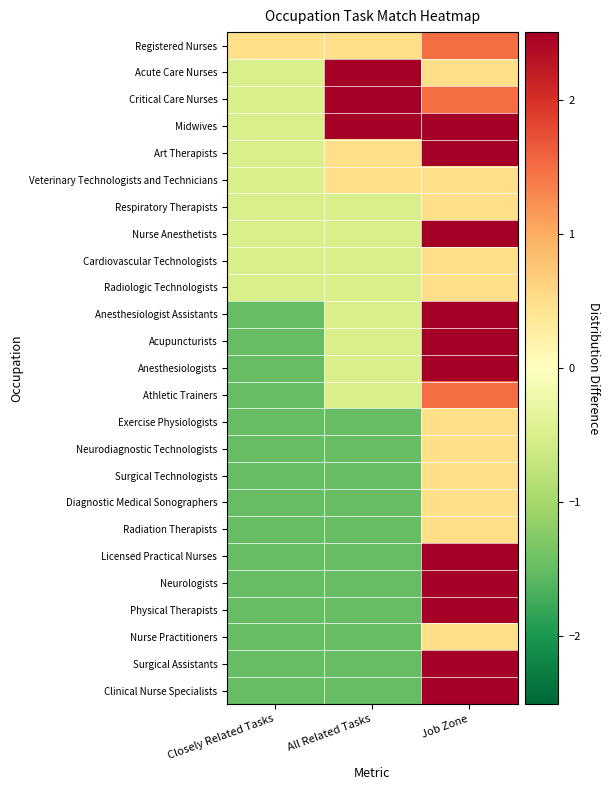

Reading right to left, list all the values displayed in this chart.

Registered Nurses: Job Zone=1.5	All Related Tasks=0.5	Closely Related Tasks=0.5
Acute Care Nurses: Job Zone=0.5	All Related Tasks=2.5	Closely Related Tasks=-0.5
Critical Care Nurses: Job Zone=1.5	All Related Tasks=2.5	Closely Related Tasks=-0.5
Midwives: Job Zone=2.5	All Related Tasks=2.5	Closely Related Tasks=-0.5
Art Therapists: Job Zone=2.5	All Related Tasks=0.5	Closely Related Tasks=-0.5
Veterinary Technologists and Technicians: Job Zone=0.5	All Related Tasks=0.5	Closely Related Tasks=-0.5
Respiratory Therapists: Job Zone=0.5	All Related Tasks=-0.5	Closely Related Tasks=-0.5
Nurse Anesthetists: Job Zone=2.5	All Related Tasks=-0.5	Closely Related Tasks=-0.5
Cardiovascular Technologists: Job Zone=0.5	All Related Tasks=-0.5	Closely Related Tasks=-0.5
Radiologic Technologists: Job Zone=0.5	All Related Tasks=-0.5	Closely Related Tasks=-0.5
Anesthesiologist Assistants: Job Zone=2.5	All Related Tasks=-0.5	Closely Related Tasks=-1.5
Acupuncturists: Job Zone=2.5	All Related Tasks=-0.5	Closely Related Tasks=-1.5
Anesthesiologists: Job Zone=2.5	All Related Tasks=-0.5	Closely Related Tasks=-1.5
Athletic Trainers: Job Zone=1.5	All Related Tasks=-0.5	Closely Related Tasks=-1.5
Exercise Physiologists: Job Zone=0.5	All Related Tasks=-1.5	Closely Related Tasks=-1.5
Neurodiagnostic Technologists: Job Zone=0.5	All Related Tasks=-1.5	Closely Related Tasks=-1.5
Surgical Technologists: Job Zone=0.5	All Related Tasks=-1.5	Closely Related Tasks=-1.5
Diagnostic Medical Sonographers: Job Zone=0.5	All Related Tasks=-1.5	Closely Related Tasks=-1.5
Radiation Therapists: Job Zone=0.5	All Related Tasks=-1.5	Closely Related Tasks=-1.5
Licensed Practical Nurses: Job Zone=2.5	All Related Tasks=-1.5	Closely Related Tasks=-1.5
Neurologists: Job Zone=2.5	All Related Tasks=-1.5	Closely Related Tasks=-1.5
Physical Therapists: Job Zone=2.5	All Related Tasks=-1.5	Closely Related Tasks=-1.5
Nurse Practitioners: Job Zone=0.5	All Related Tasks=-1.5	Closely Related Tasks=-1.5
Surgical Assistants: Job Zone=2.5	All Related Tasks=-1.5	Closely Related Tasks=-1.5
Clinical Nurse Specialists: Job Zone=2.5	All Related Tasks=-1.5	Closely Related Tasks=-1.5